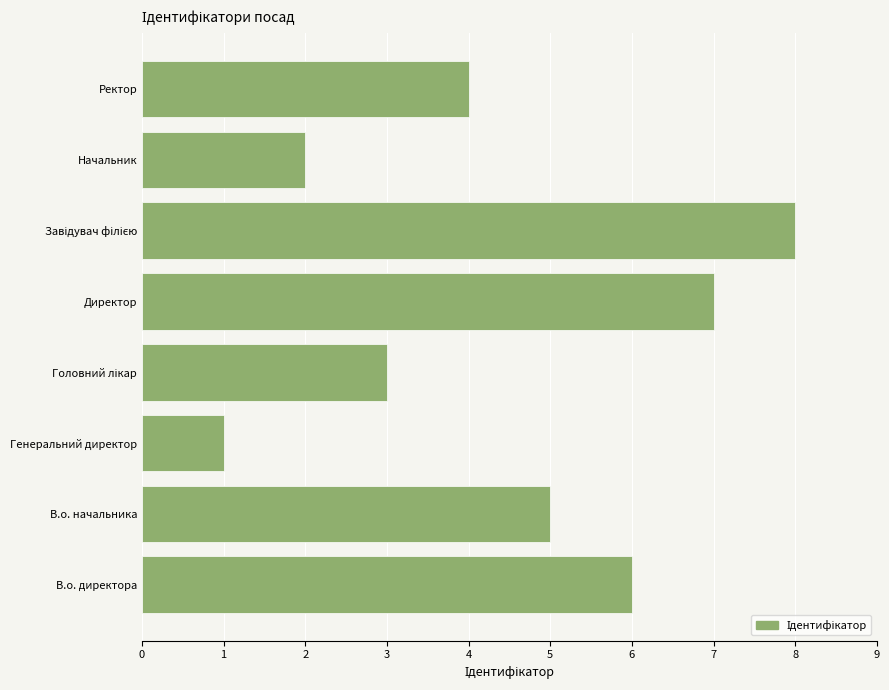

The value at Ректор is 2. True or false?

False